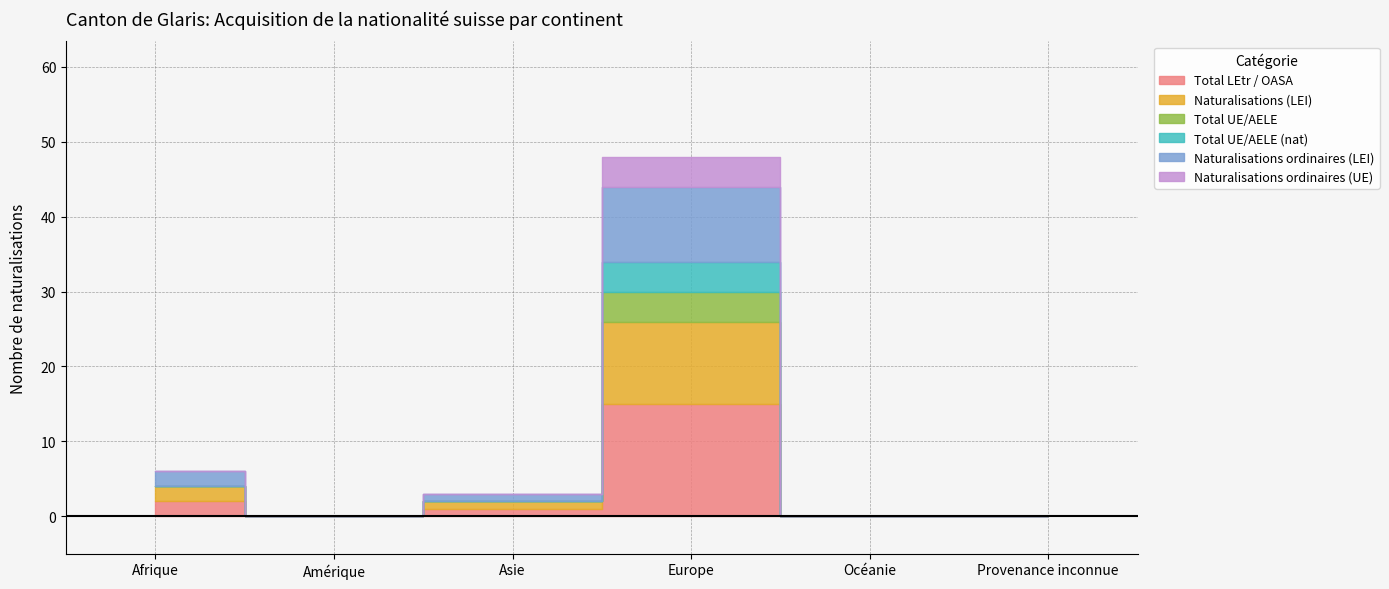

True or false: Naturalisations (LEI) and Naturalisations ordinaires (LEI) intersect in this chart.

False